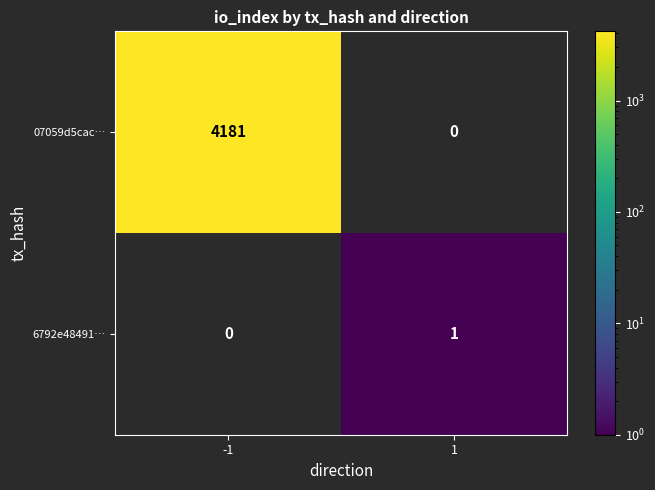

True or false: 07059d5cac… has a value of 4181 at -1.

True